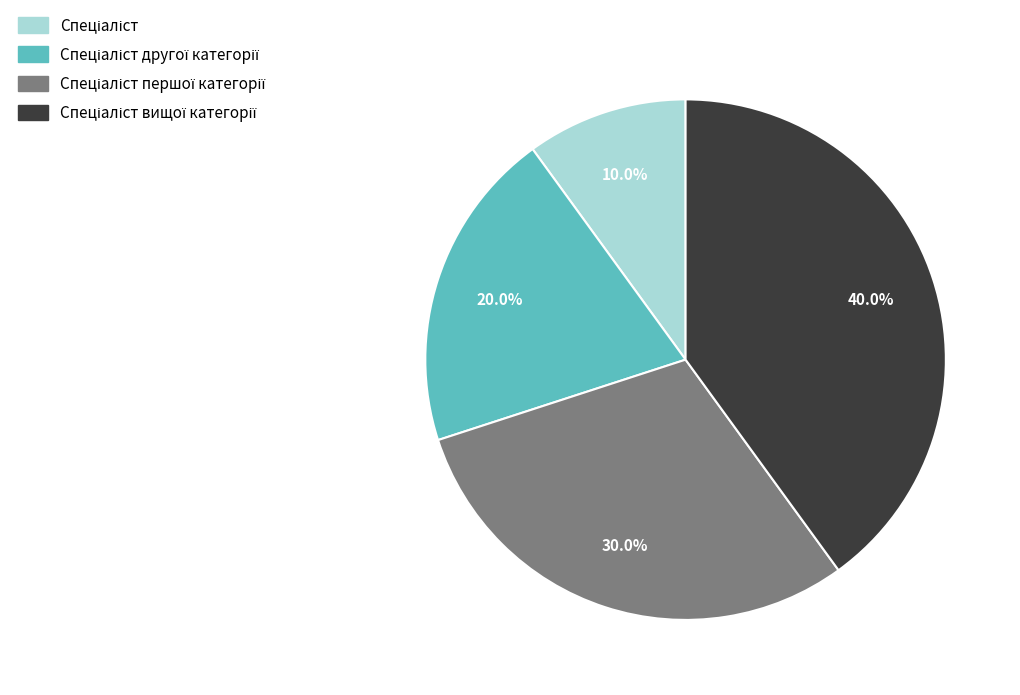

How many segments does this pie chart have?

4